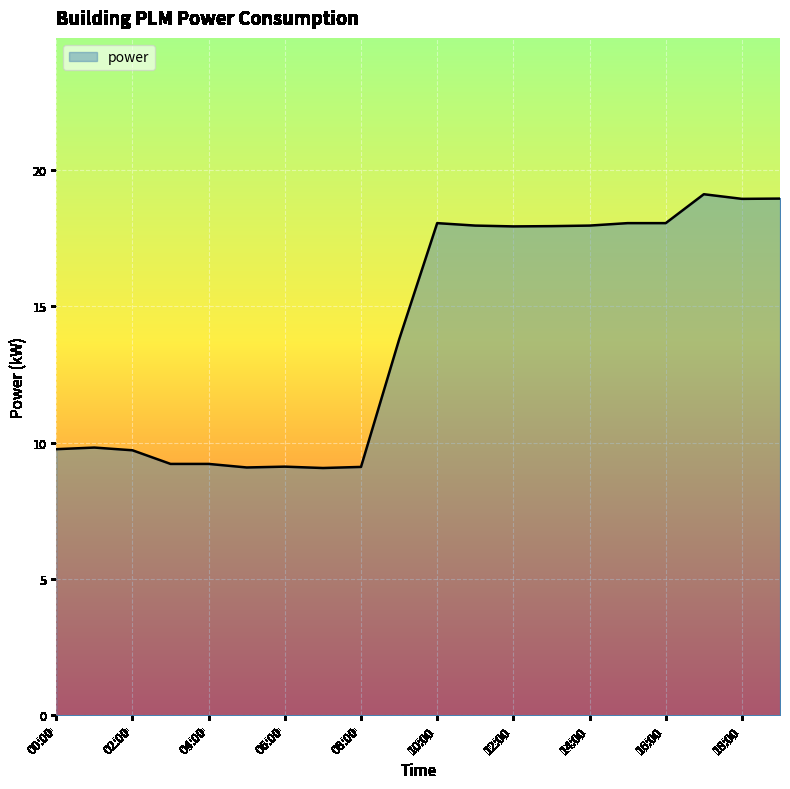

What is the minimum value shown in the chart?

9.1